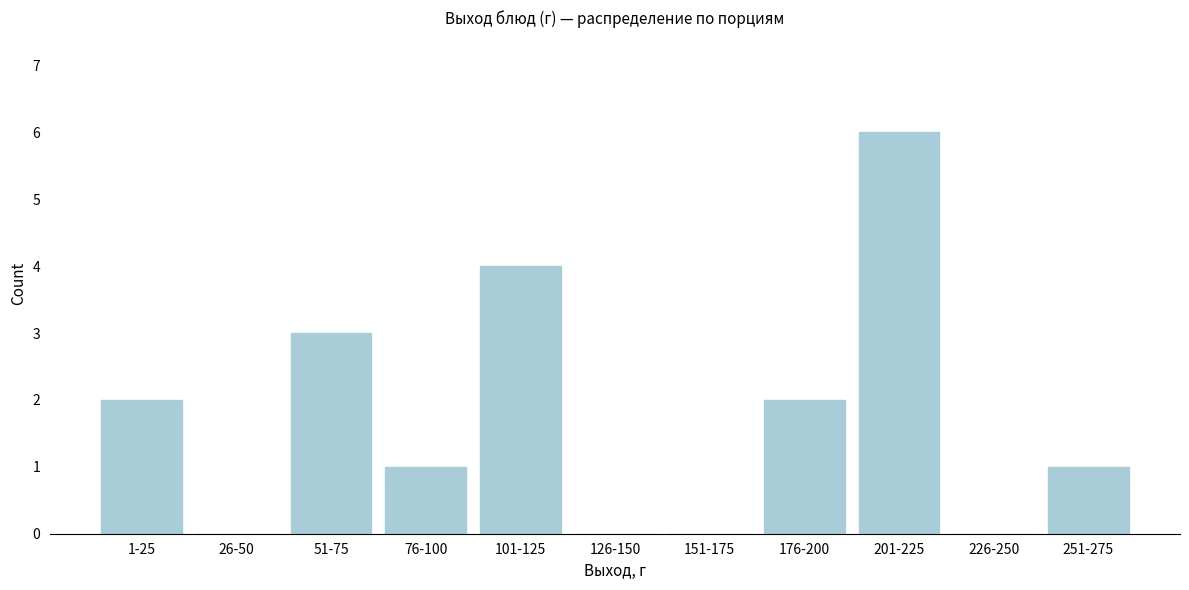

Reading right to left, transcribe all the data shown in this chart.

251-275=1	226-250=0	201-225=6	176-200=2	151-175=0	126-150=0	101-125=4	76-100=1	51-75=3	26-50=0	1-25=2